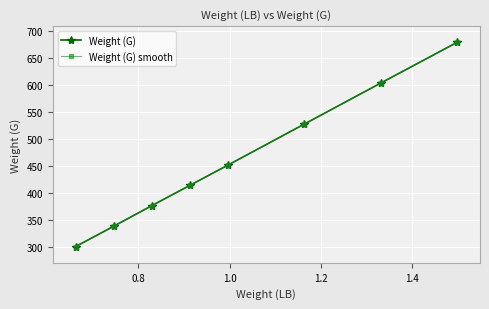

What is the lowest value of the Weight (G) series?

300.2